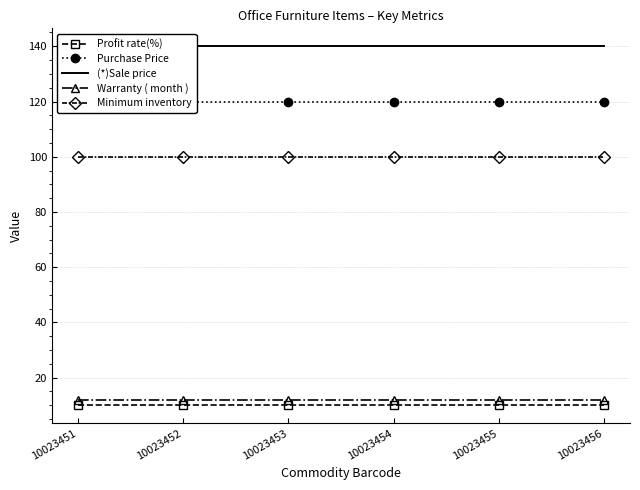

What is the average value of the Warranty ( month ) series?

12